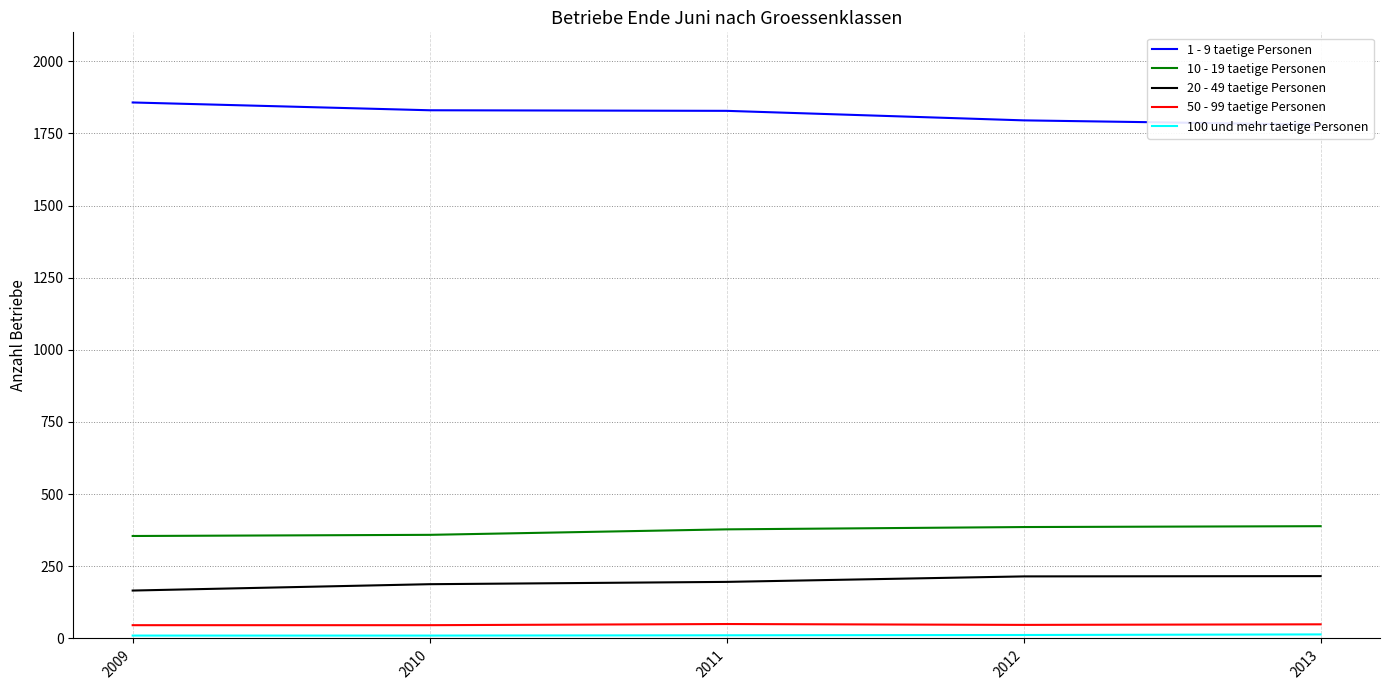

True or false: 1 - 9 taetige Personen has a value of 2496 at 2013.

False